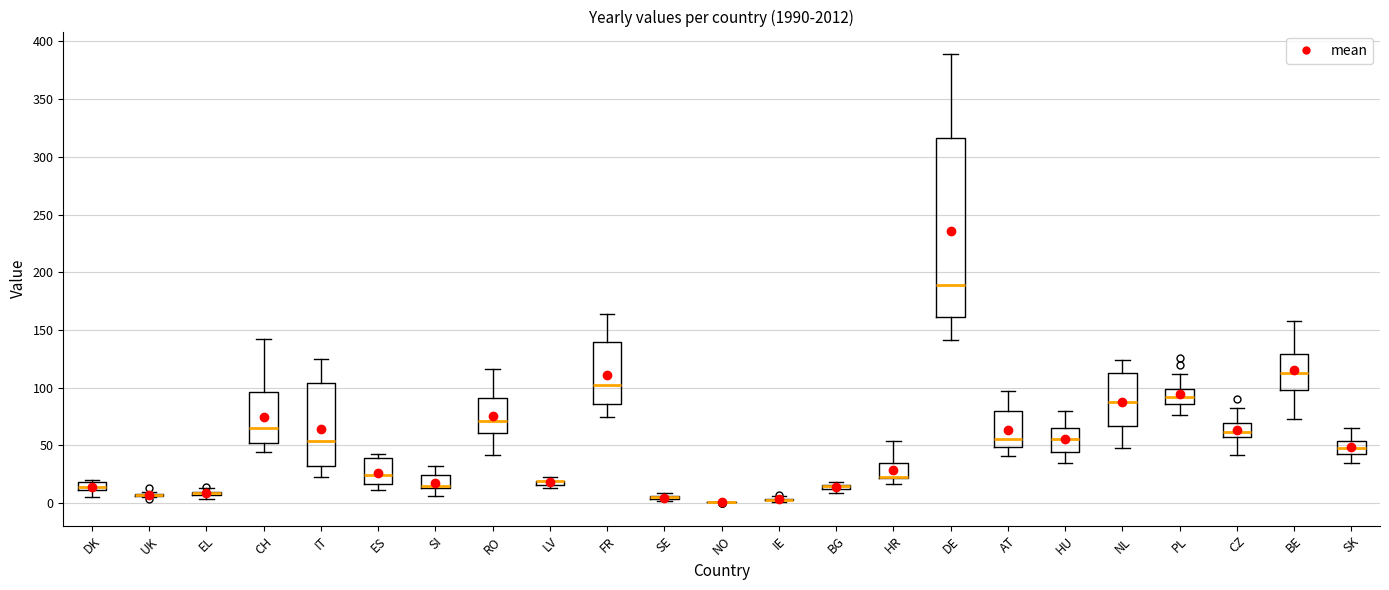

Which box is the tallest, from its lower edge to its upper edge?

DE